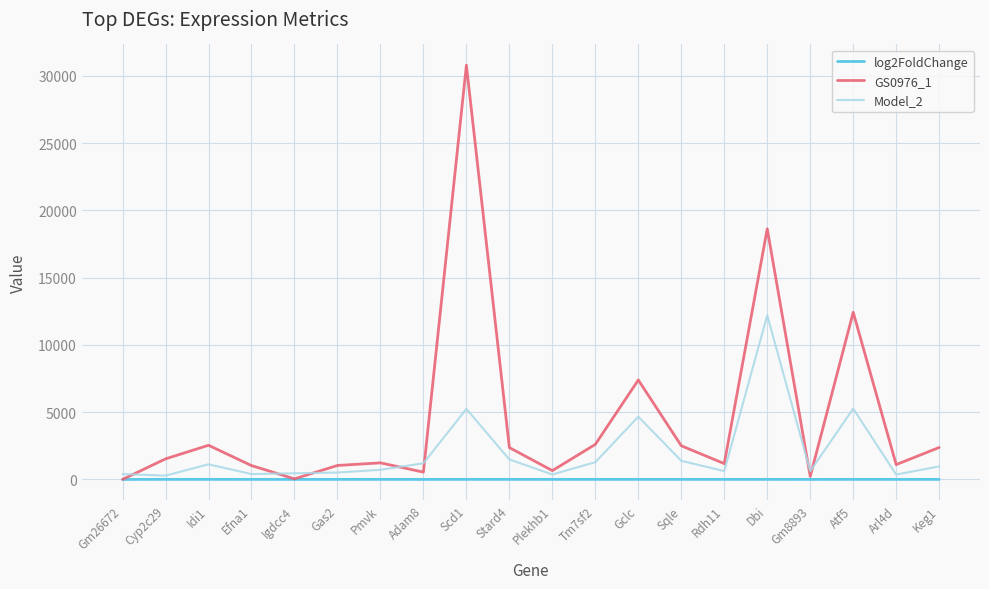

The value of Model_2 at Idi1 is 1119.6. True or false?

True